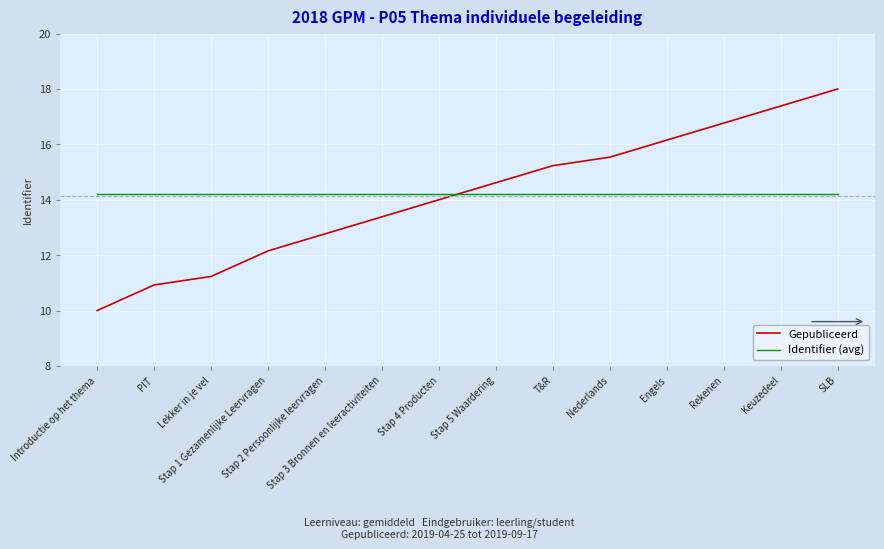

What is the average value of the Identifier (avg) series?

14.2